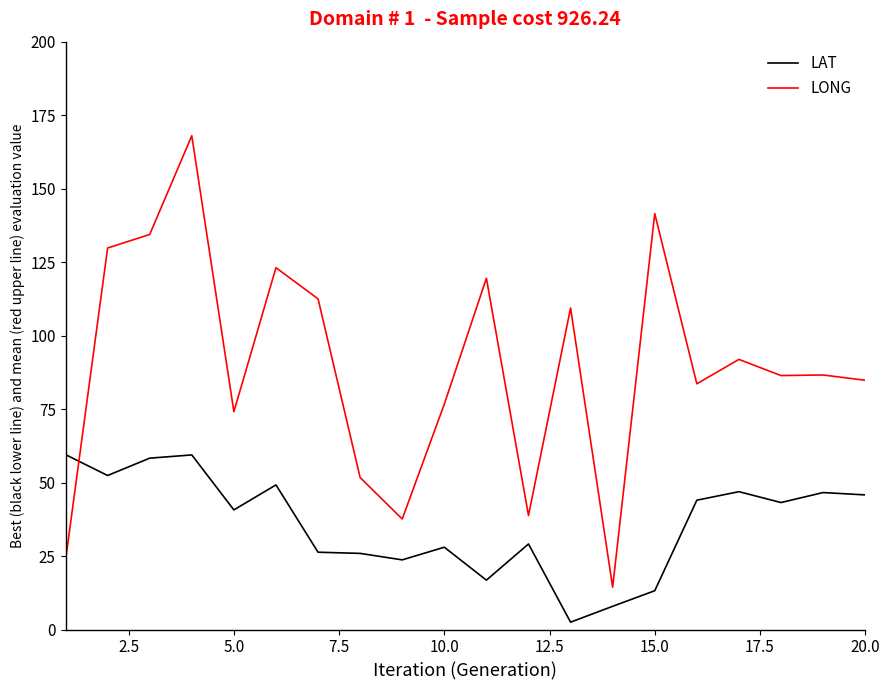

What is the maximum value shown in the chart?

168.0